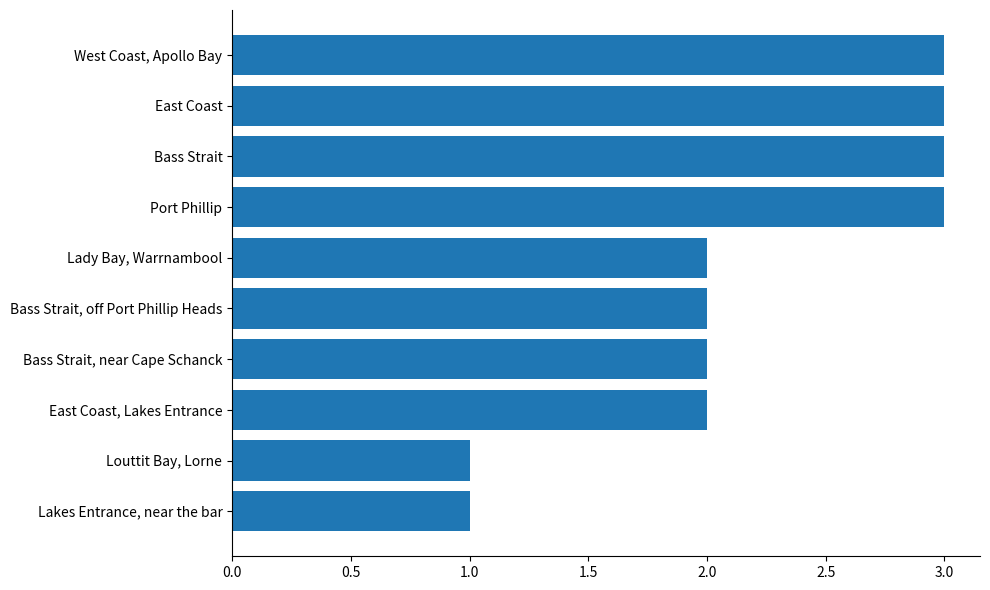

Is it true that the value at Lakes Entrance, near the bar is 1?

True